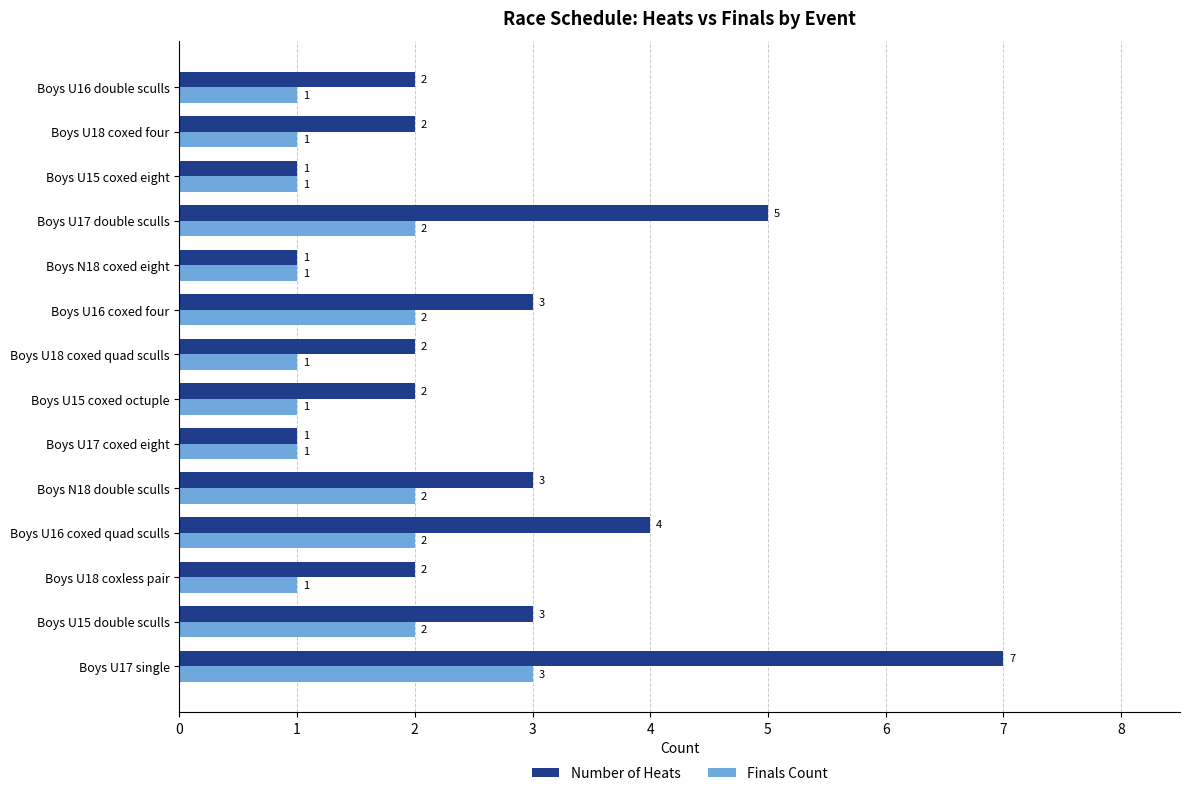

List the series in order of their peak value, highest first.

Number of Heats, Finals Count